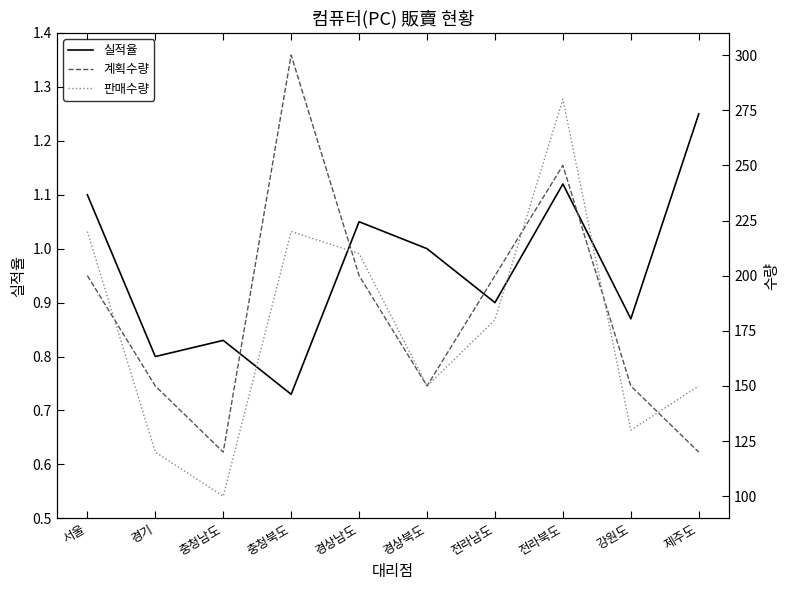

How many interior local peaks does the 판매수량 series have?

2